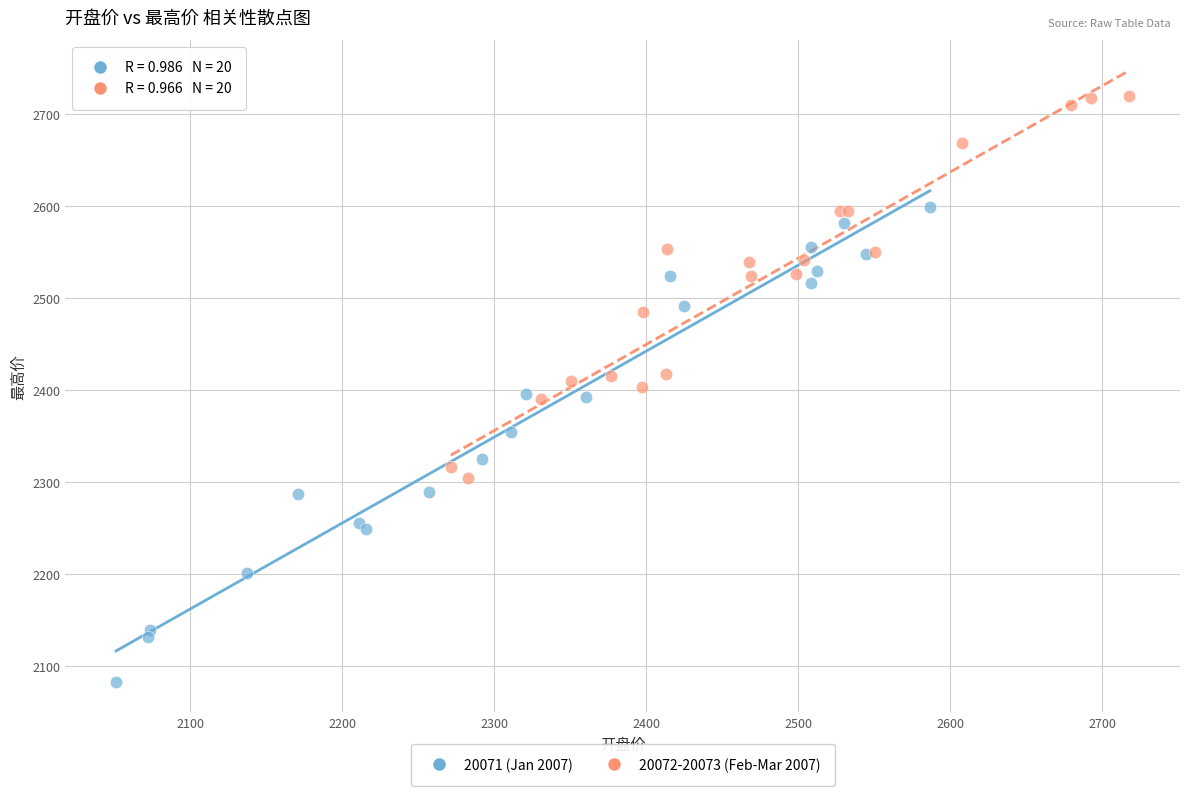

Which series reaches the minimum Y coordinate?

20071 (Jan 2007)